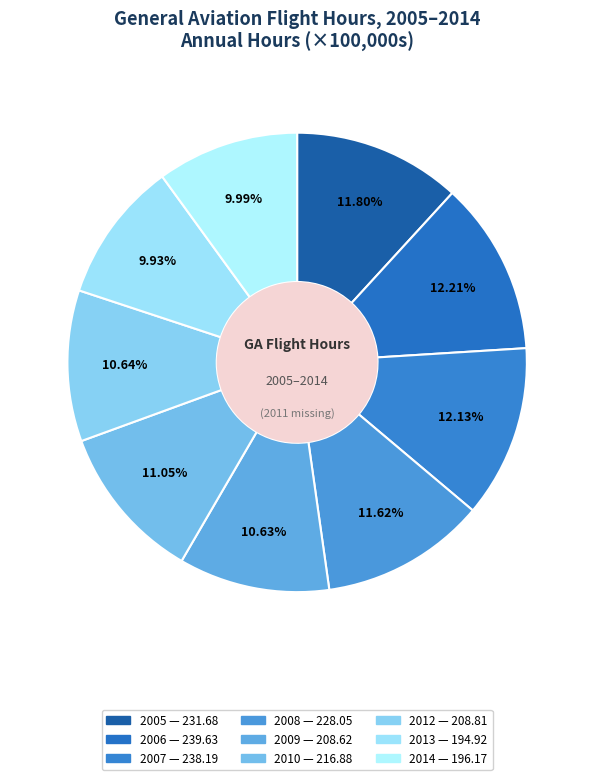

To the nearest percent, what is the combined percentage of 2010 and 2013?

21%